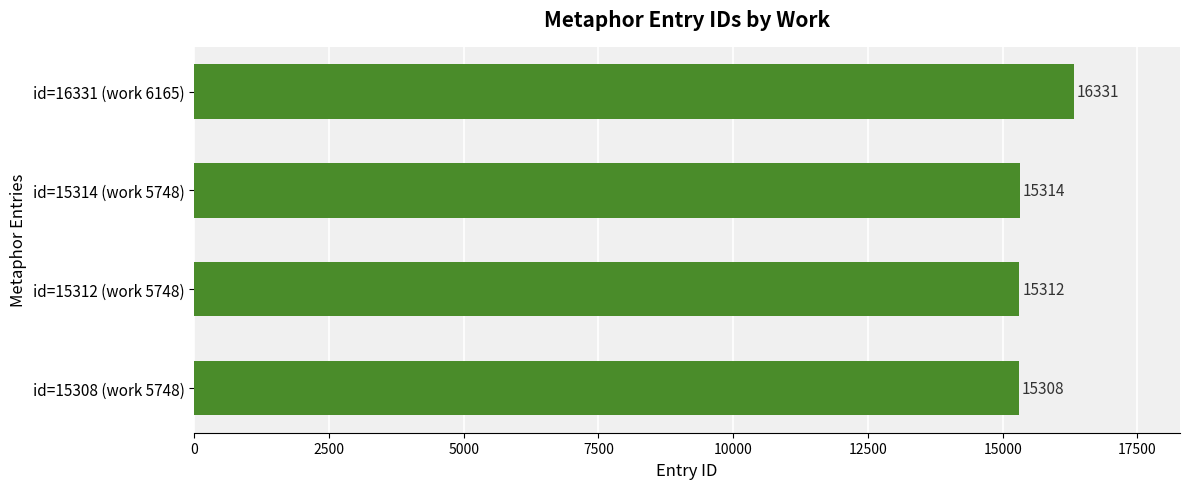

How many data points does each series have?

4